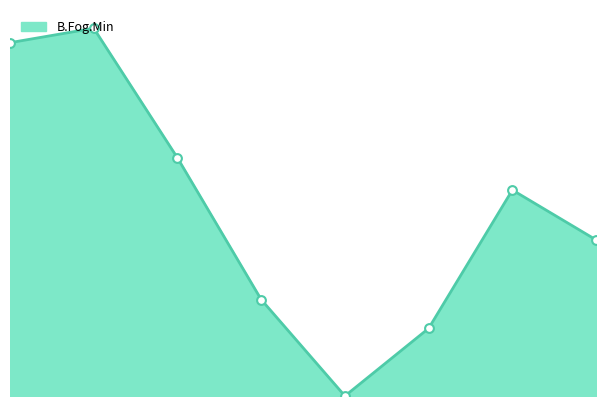

What is the ratio of the value at 2004-01-30 to the value at 2004-02-03?

0.6